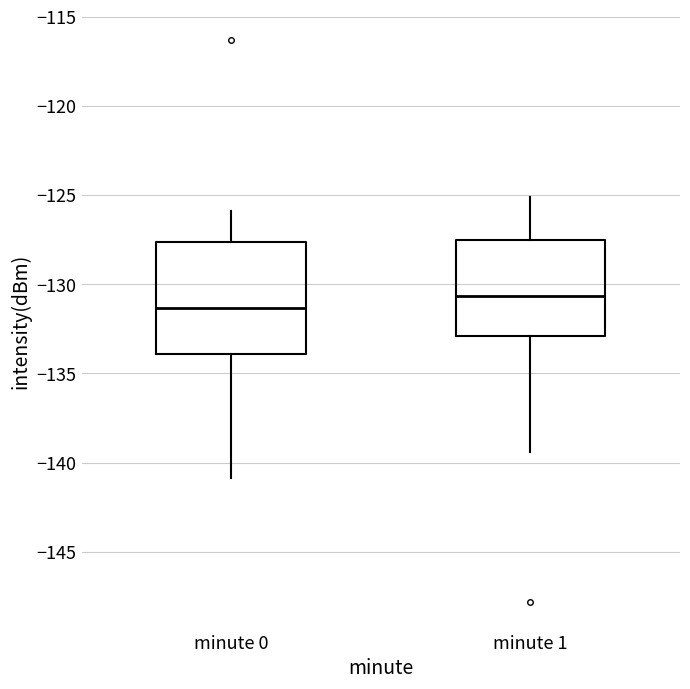

Which box's median line is the highest?

minute 1